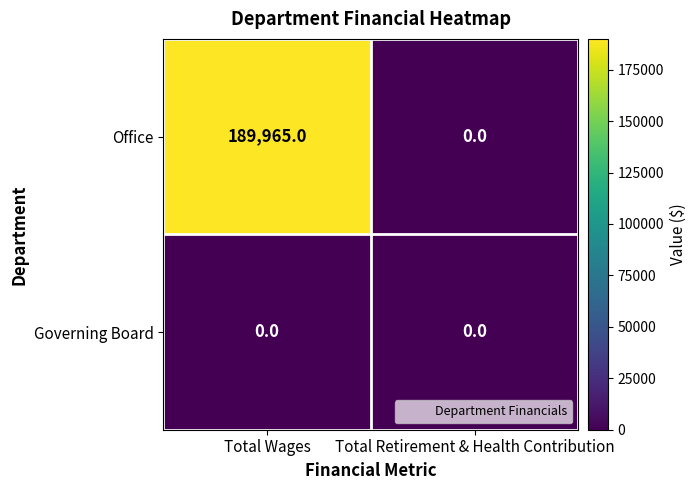

What is the difference between the maximum and minimum values in the Office series?

189965